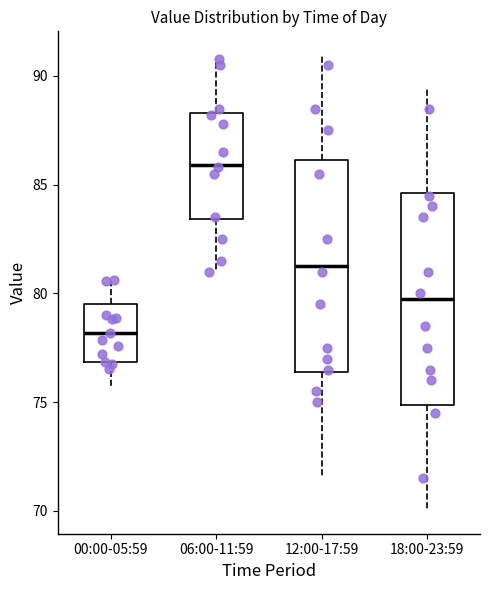

Reading left to right, transcribe this box plot: for each box, give where its median line is, the range the box spans, and where its two whiskers end, as read against the y-axis. The values are not printed on the chart, so give them approximately, as read against the axis.

00:00-05:59: median 78.0, box 77.0 to 79.5, whiskers 75.5 to 80.5
06:00-11:59: median 86.0, box 83.5 to 88.5, whiskers 81.0 to 91.0
12:00-17:59: median 81.5, box 76.5 to 86.0, whiskers 71.5 to 91.0
18:00-23:59: median 80.0, box 75.0 to 84.5, whiskers 70.0 to 89.5